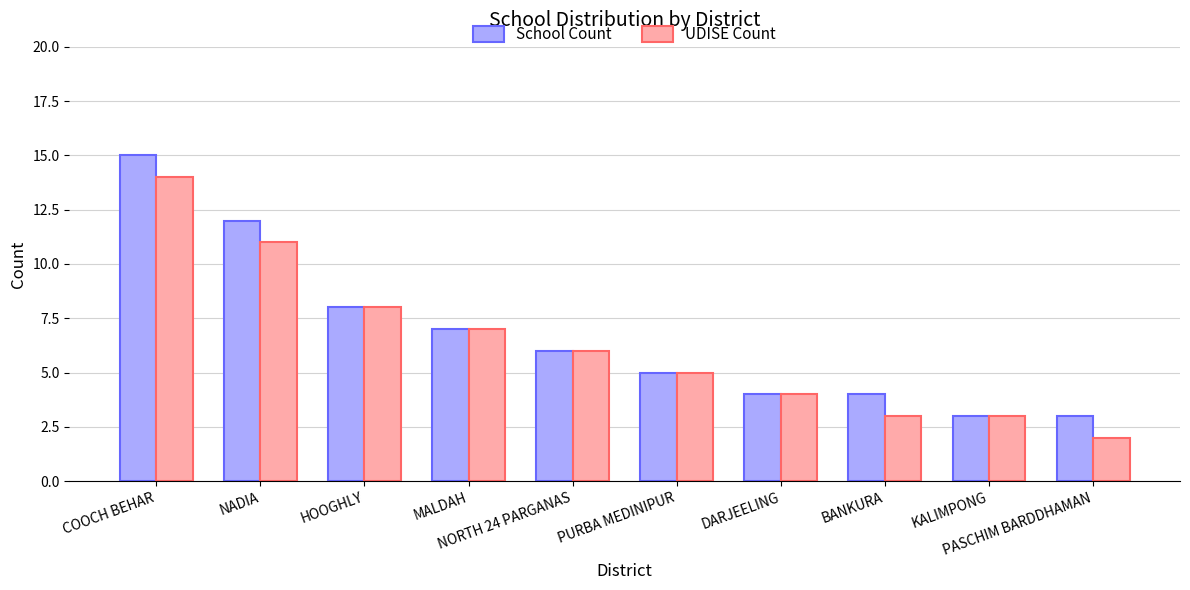

The value of School Count at KALIMPONG is 3. True or false?

True